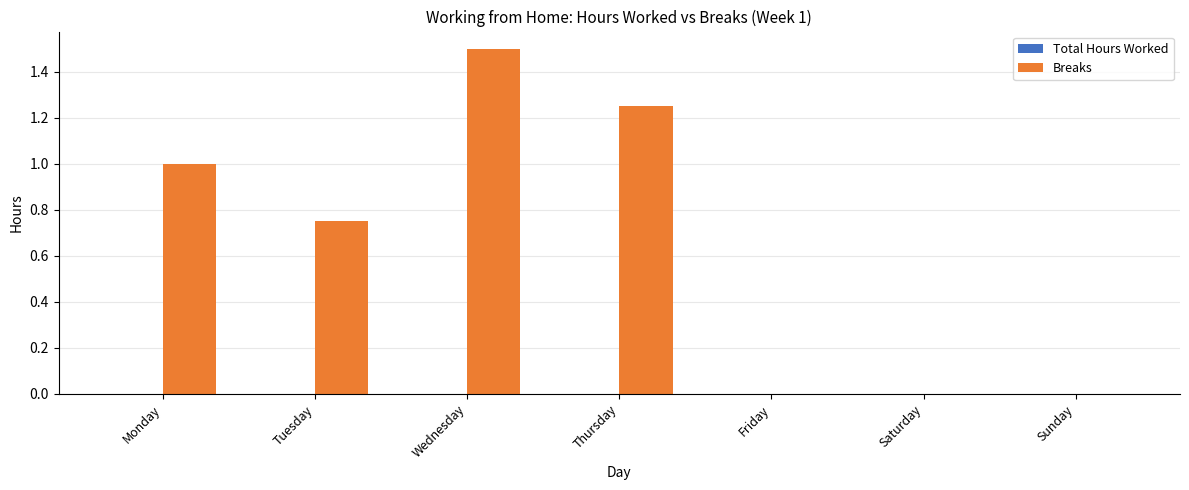

Between Monday and Saturday, which is larger?

Monday